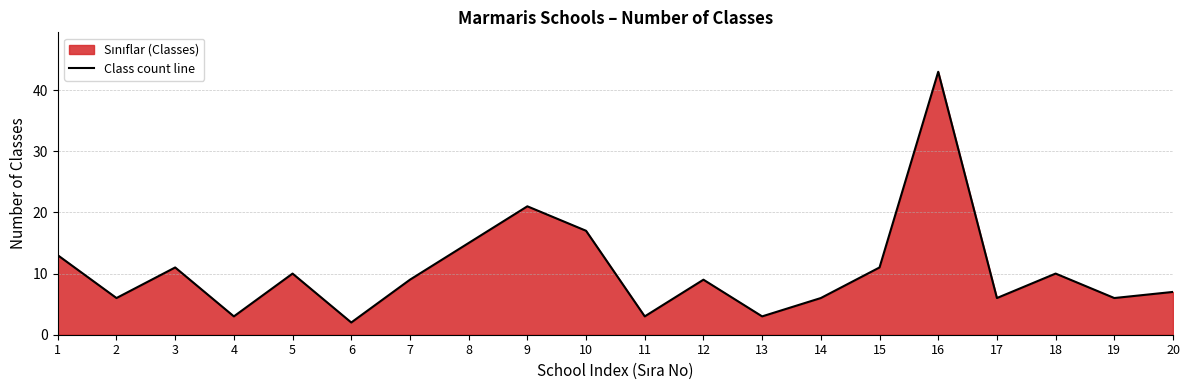

The value at 7 is 15. True or false?

False